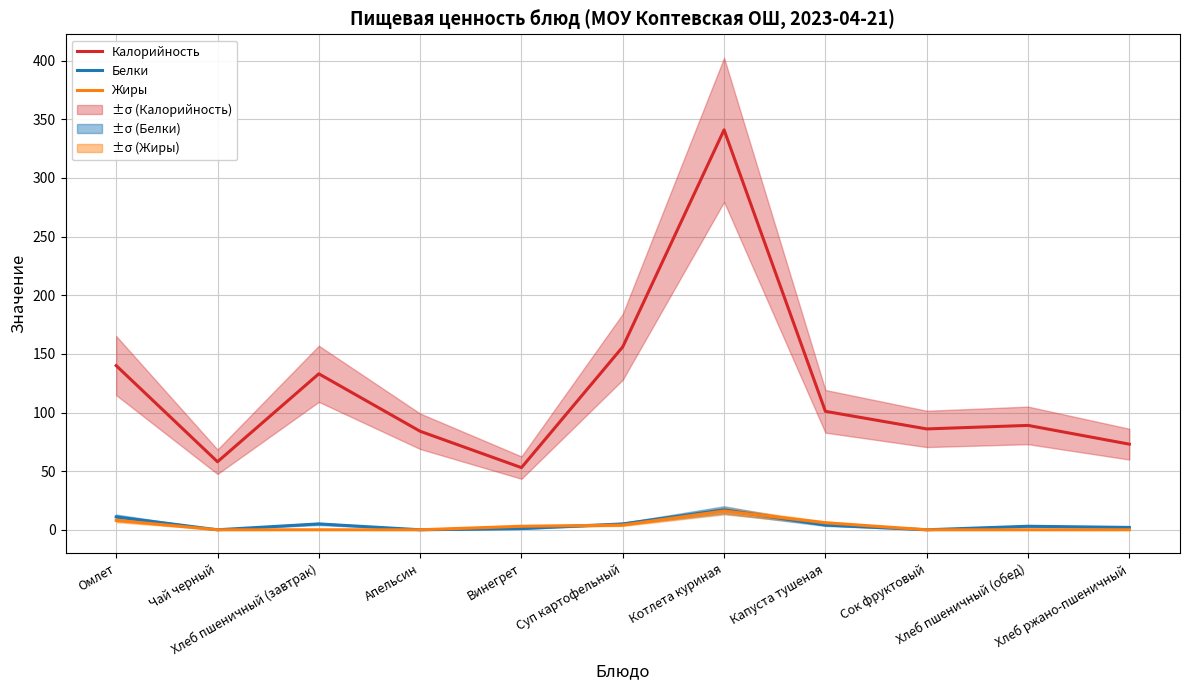

What is the approximate value of Калорийность at Хлеб пшеничный (завтрак), to the nearest 5?

135